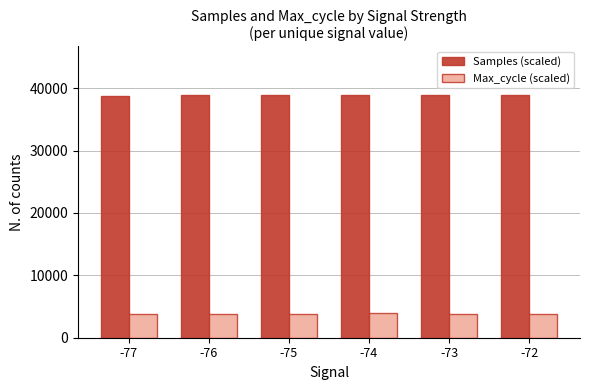

How many series are shown in this chart?

2